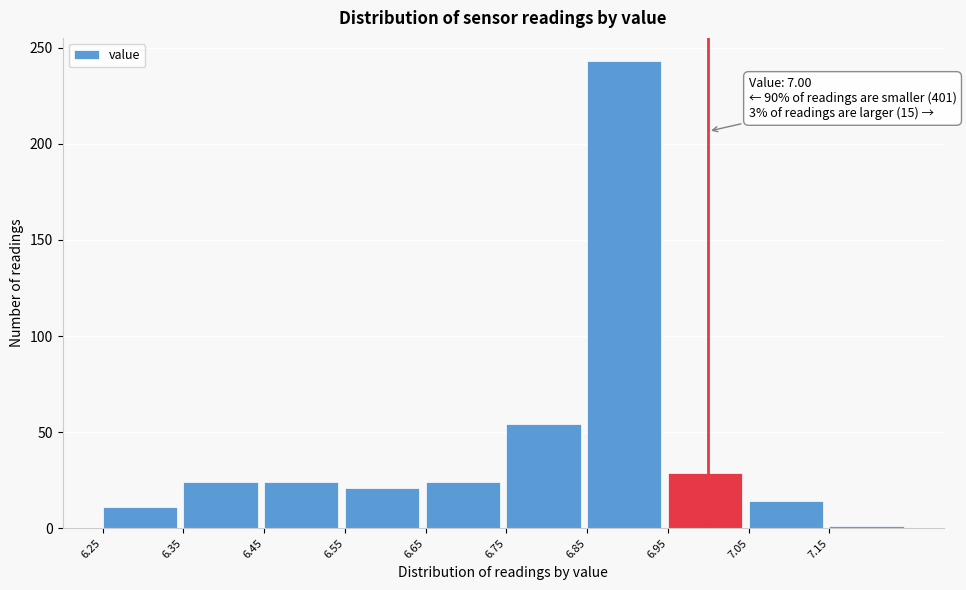

Which range on the x-axis has the tallest bar?

6.85 to 6.95